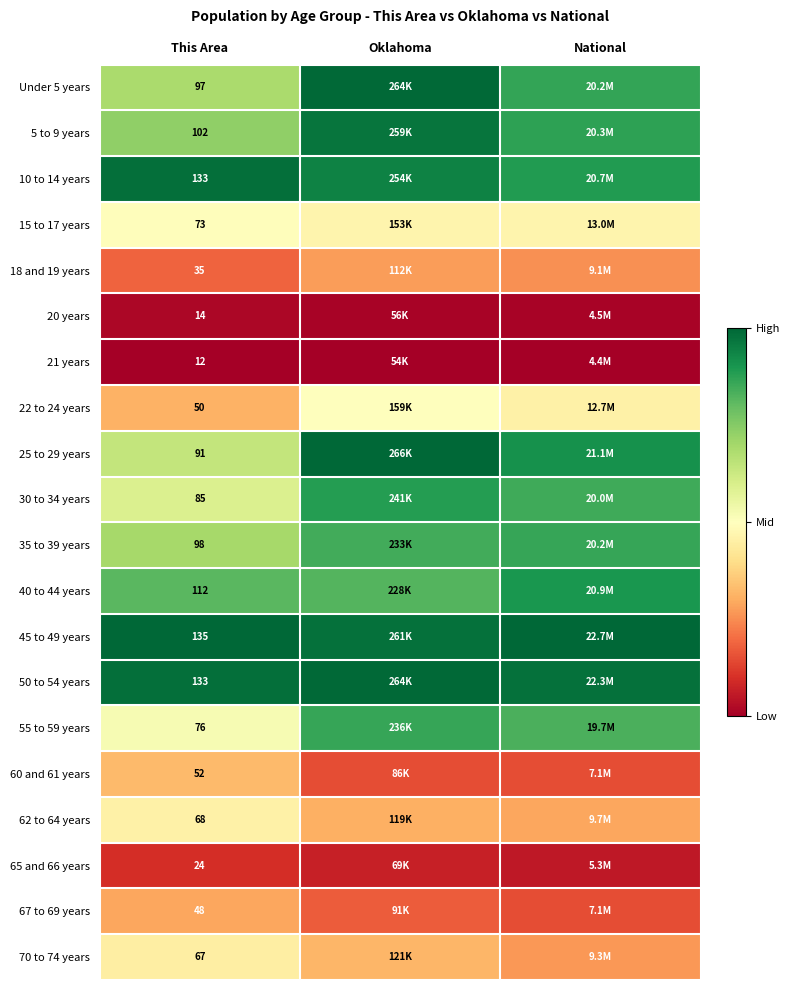

Which category has the highest value in the 50 to 54 years series?

Oklahoma